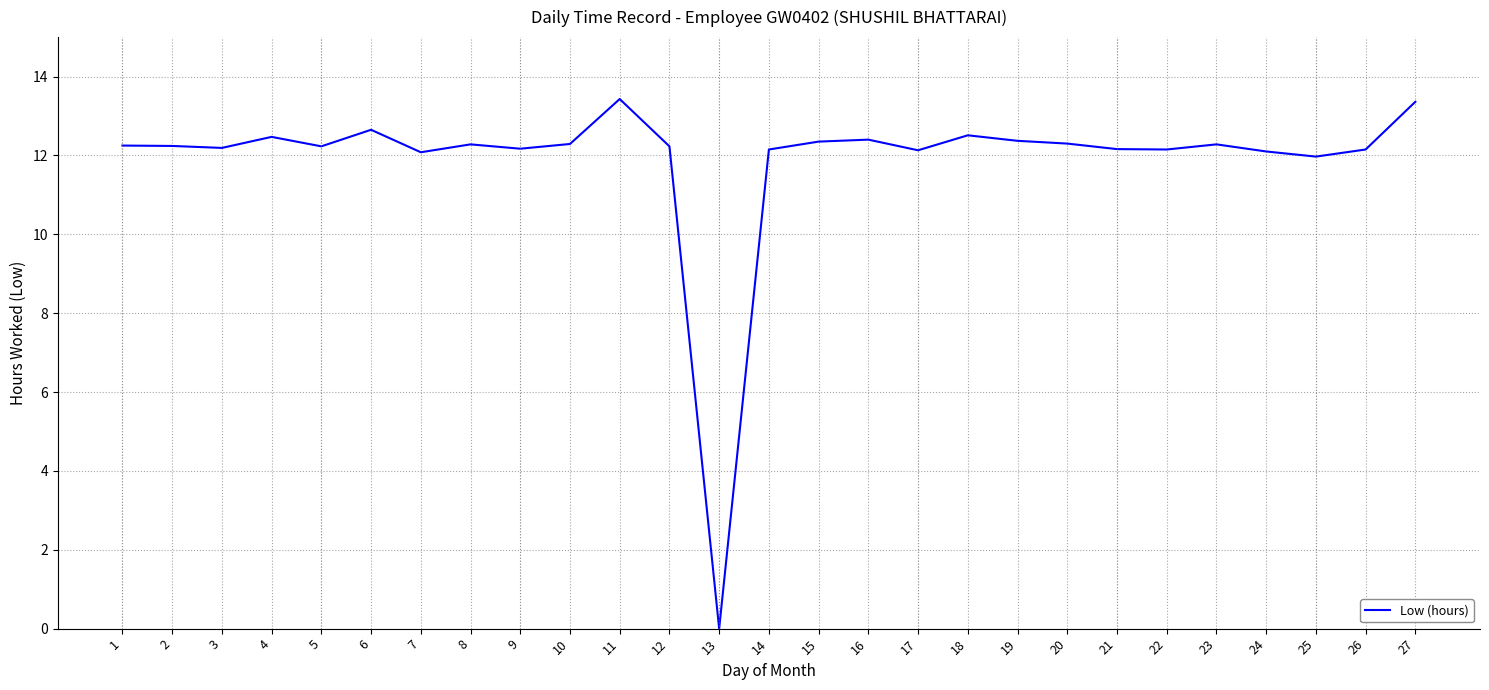

What is the difference between the values at 17 and 16?

0.3